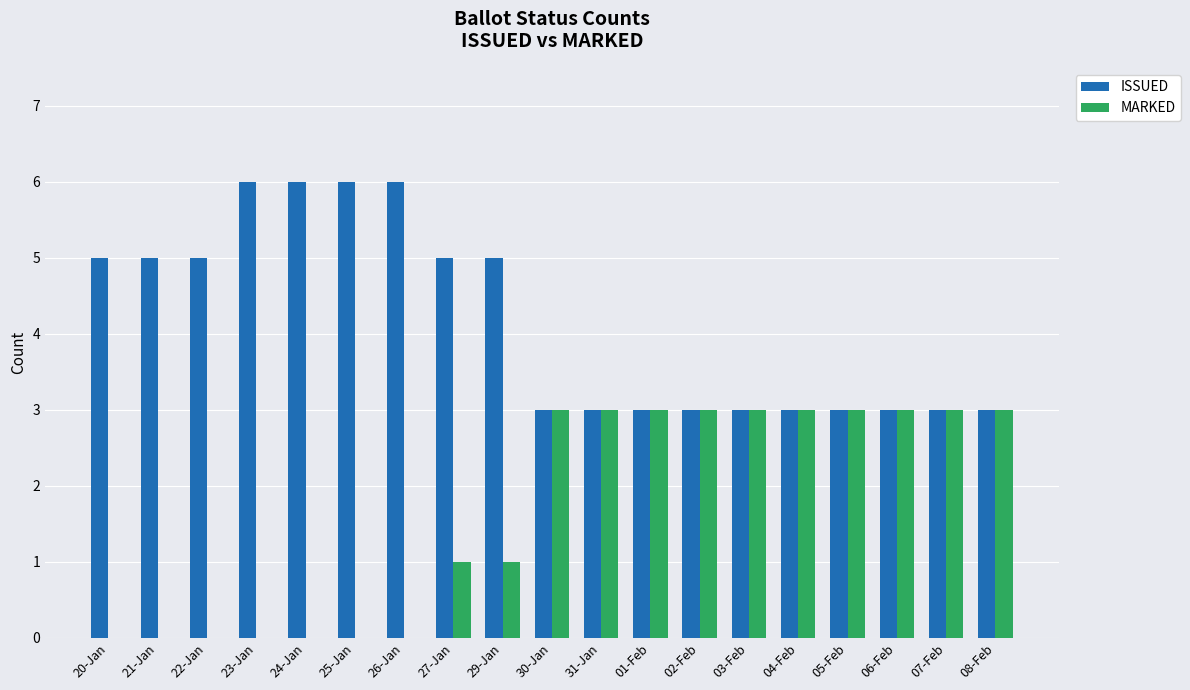

What is the difference between the ISSUED values at 29-Jan and 31-Jan?

2